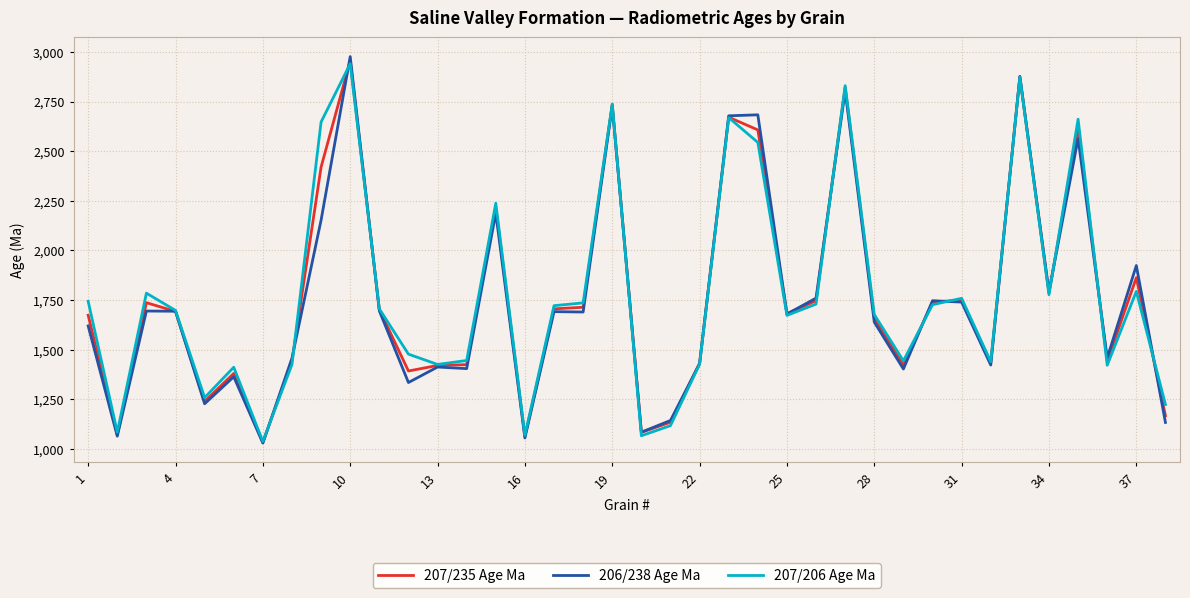

What is the maximum value shown in the chart?

2976.0